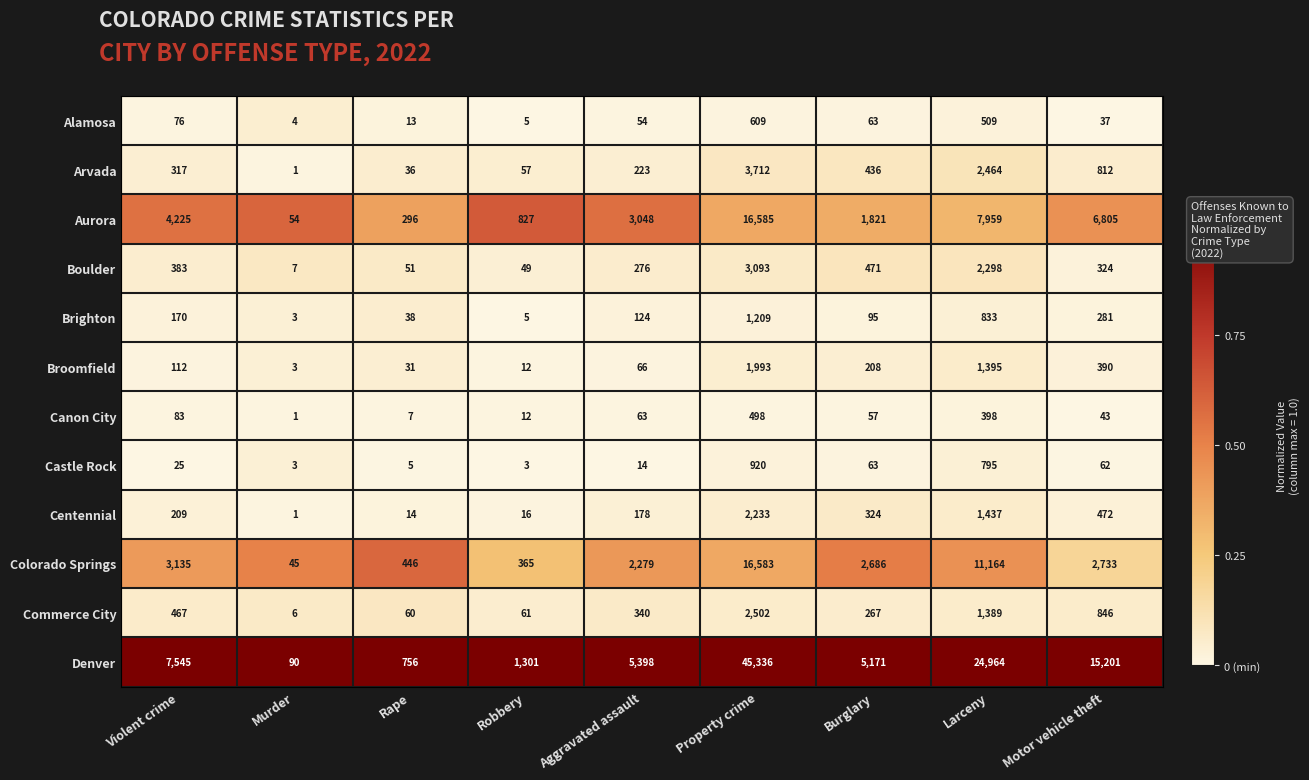

List the series in order of their peak value, lowest first.

Canon City, Alamosa, Castle Rock, Brighton, Broomfield, Centennial, Commerce City, Boulder, Arvada, Colorado Springs, Aurora, Denver